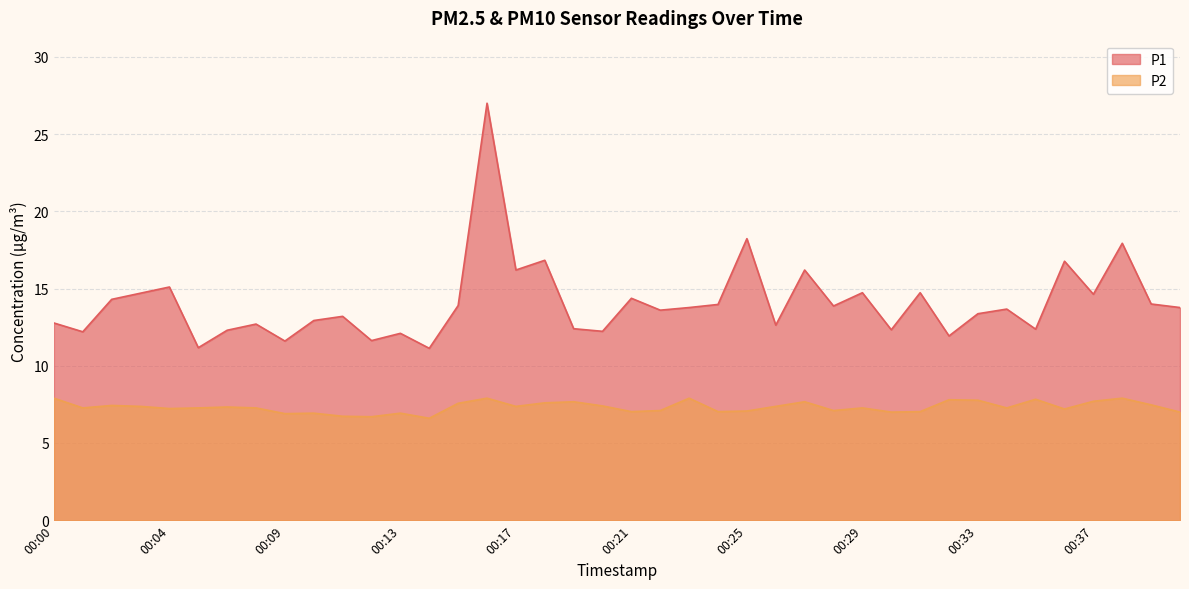

True or false: P2 has a value of 13.3 at 00:15.

False